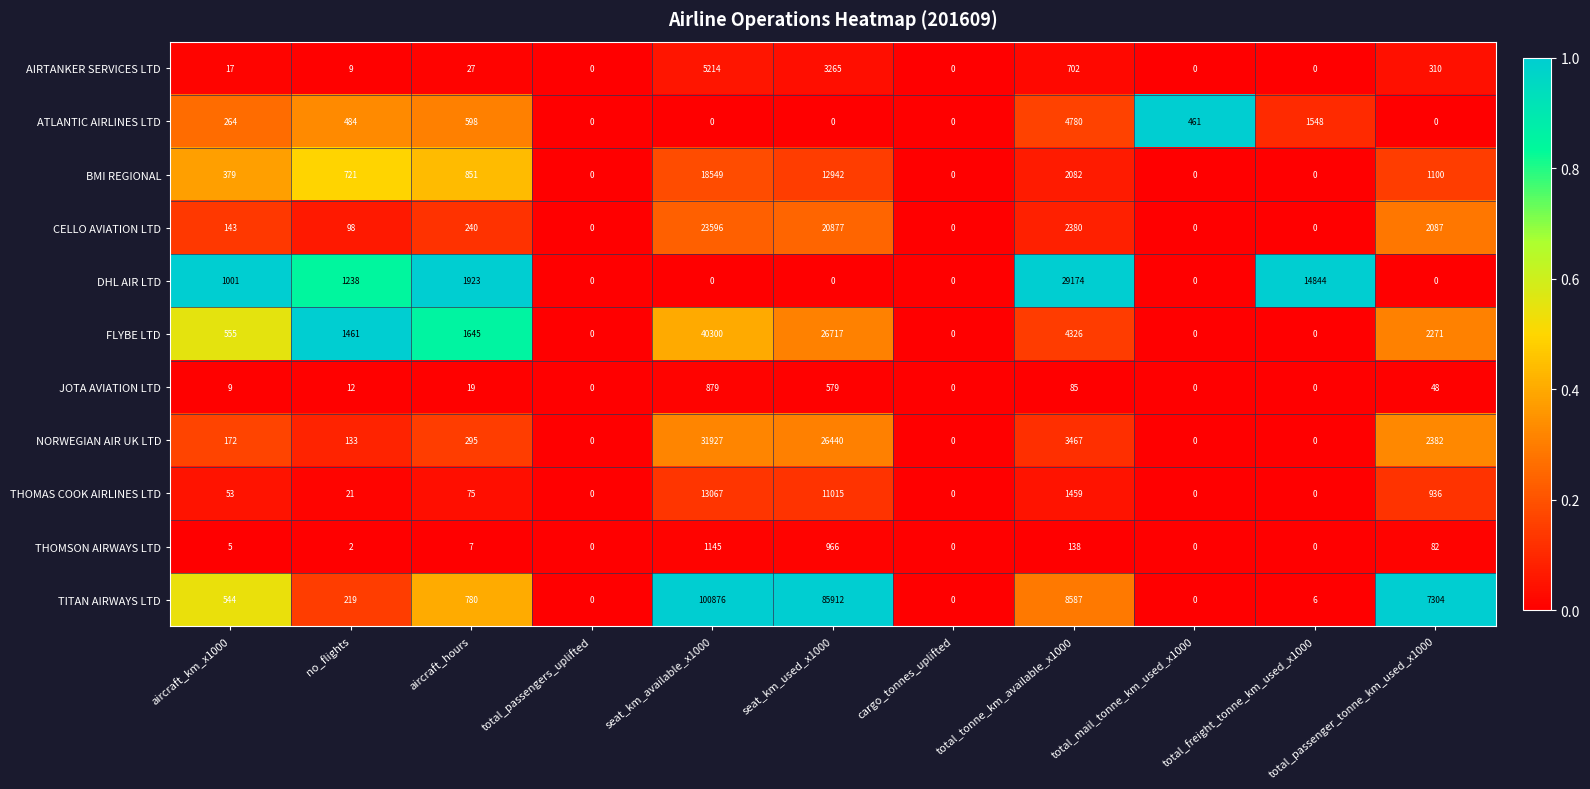

The TITAN AIRWAYS LTD series shows 0 at total_mail_tonne_km_used_x1000. True or false?

True